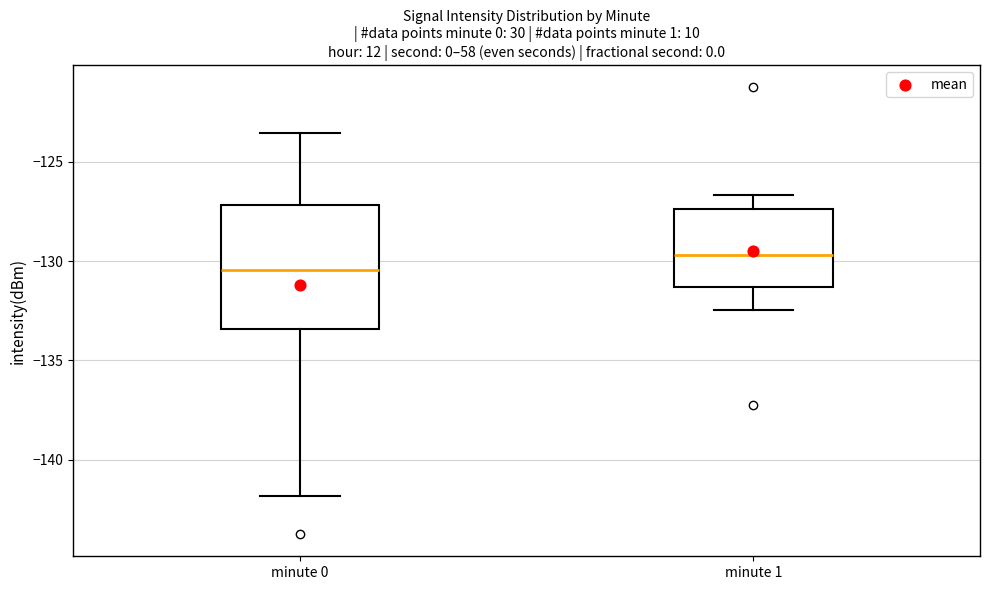

Which box is the tallest, from its lower edge to its upper edge?

minute 0